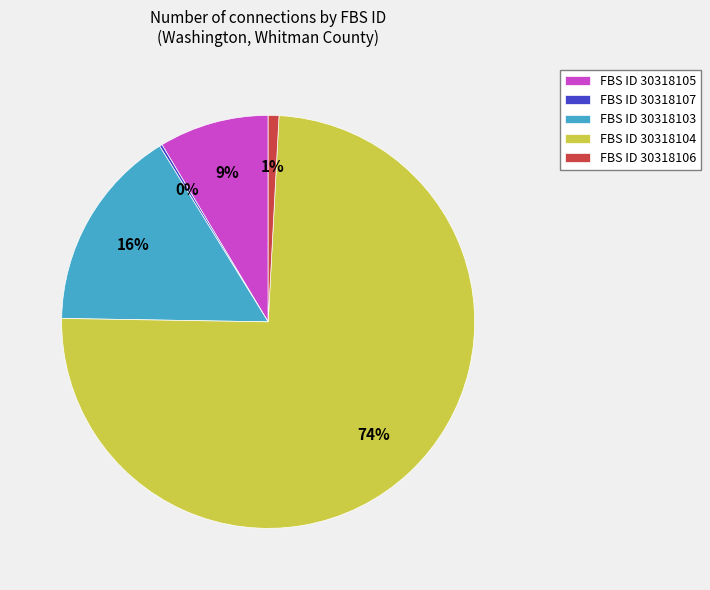

Which category accounts for the majority?

FBS ID 30318104